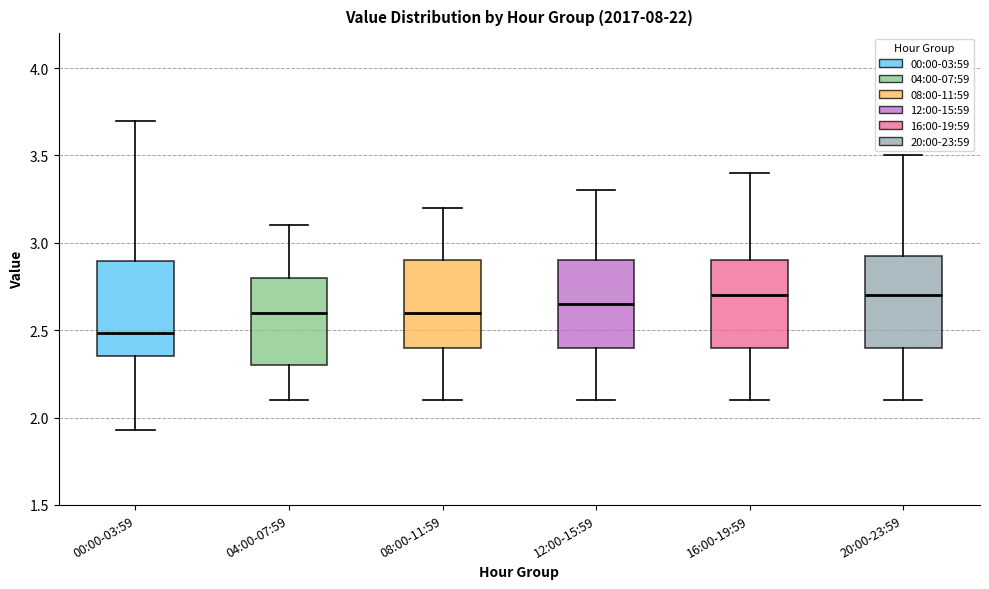

Reading left to right, read every box against the y-axis: the position of its median line, the range the box covers, and the ends of its whiskers. The values are not printed on the chart, so give them approximately, as read against the axis.

00:00-03:59: median 2.50, box 2.35 to 2.90, whiskers 1.95 to 3.70
04:00-07:59: median 2.60, box 2.30 to 2.80, whiskers 2.10 to 3.10
08:00-11:59: median 2.60, box 2.40 to 2.90, whiskers 2.10 to 3.20
12:00-15:59: median 2.65, box 2.40 to 2.90, whiskers 2.10 to 3.30
16:00-19:59: median 2.70, box 2.40 to 2.90, whiskers 2.10 to 3.40
20:00-23:59: median 2.70, box 2.40 to 2.95, whiskers 2.10 to 3.50